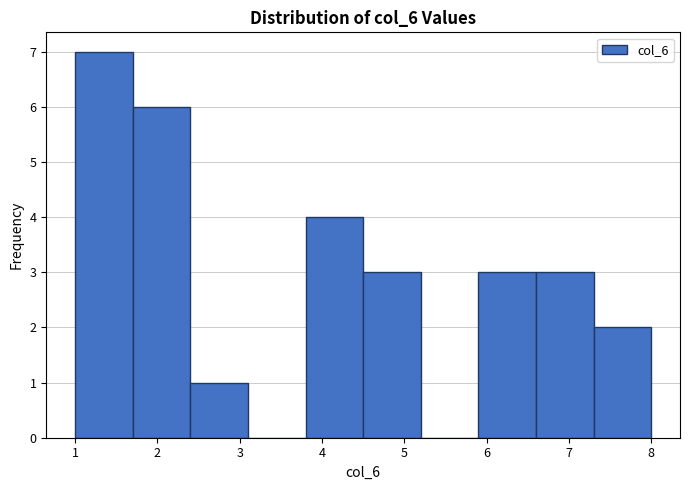

Which range on the x-axis has the tallest bar?

1.0 to 1.7